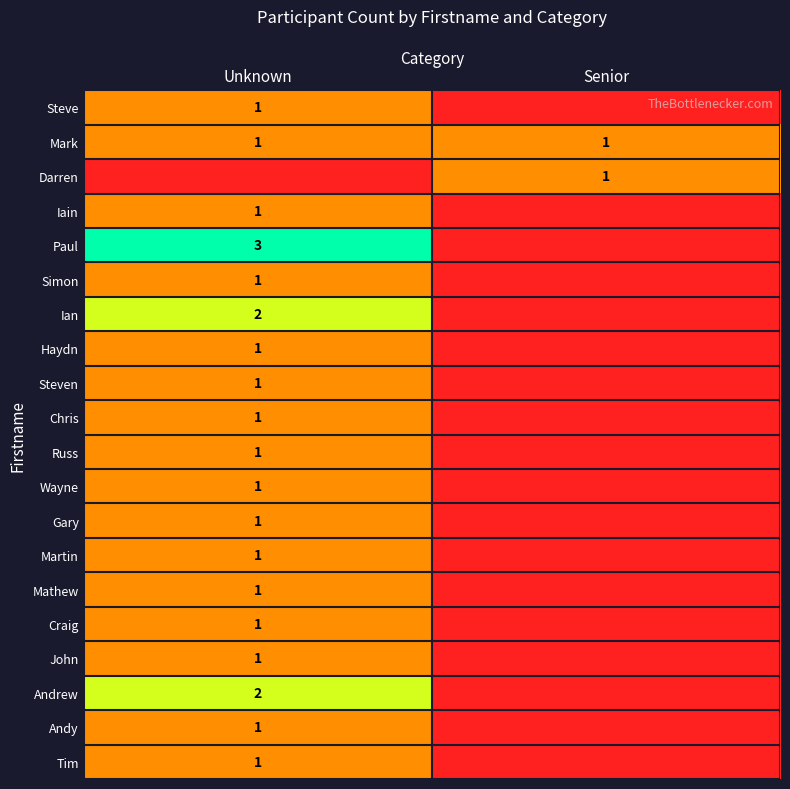

Between Unknown and Senior, which is larger?

Unknown